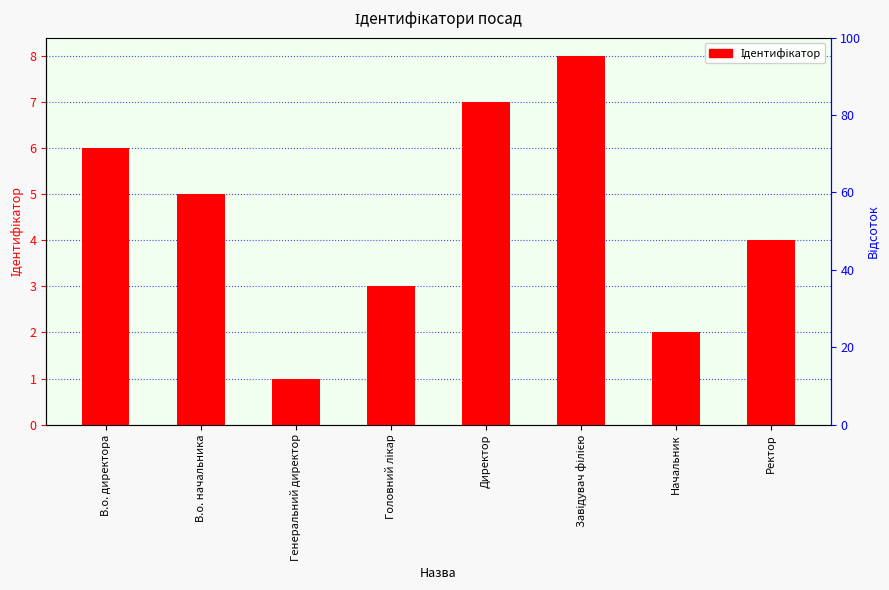

What is the average value?

4